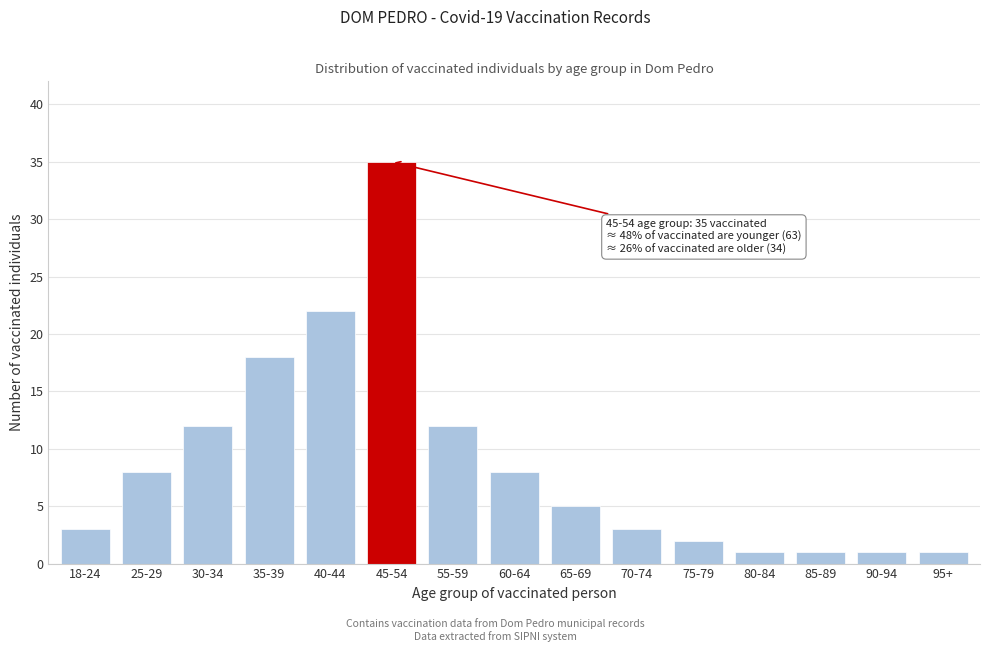

Reading right to left, transcribe all the data shown in this chart.

95+=1	90-94=1	85-89=1	80-84=1	75-79=2	70-74=3	65-69=5	60-64=8	55-59=12	45-54=35	40-44=22	35-39=18	30-34=12	25-29=8	18-24=3